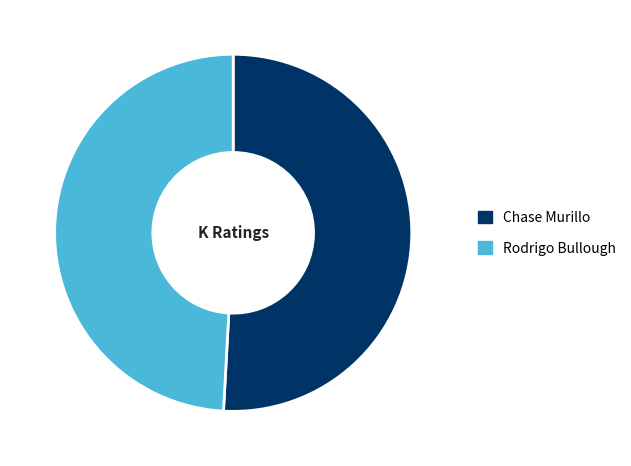

What is the smallest slice in the pie chart?

Rodrigo Bullough